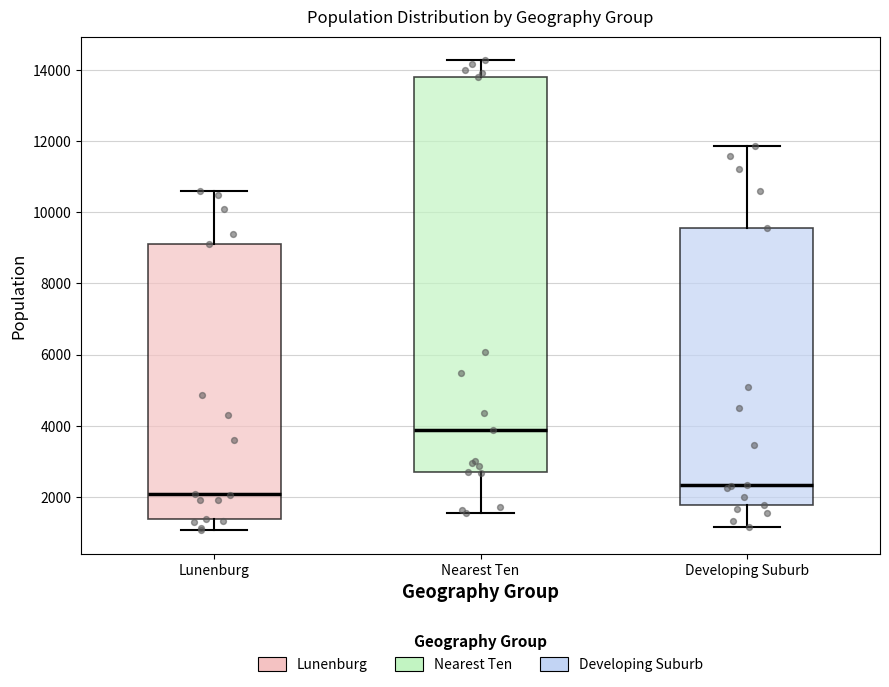

Reading left to right, transcribe this box plot: for each box, give where its median line is, the range the box spans, and where its two whiskers end, as read against the y-axis. The values are not printed on the chart, so give them approximately, as read against the axis.

Lunenburg: median 2000, box 1400 to 9200, whiskers 1000 to 10600
Nearest Ten: median 3800, box 2800 to 13800, whiskers 1600 to 14200
Developing Suburb: median 2400, box 1800 to 9600, whiskers 1200 to 11800